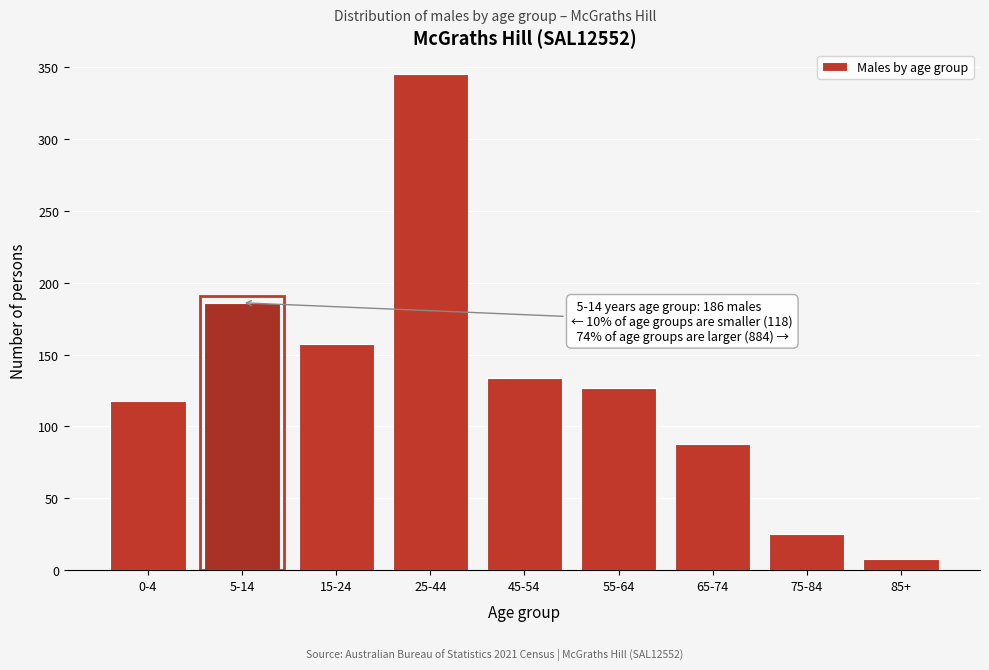

Reading left to right, extract all data points from this chart.

0-4=118	5-14=186	15-24=157	25-44=345	45-54=134	55-64=127	65-74=88	75-84=25	85+=8